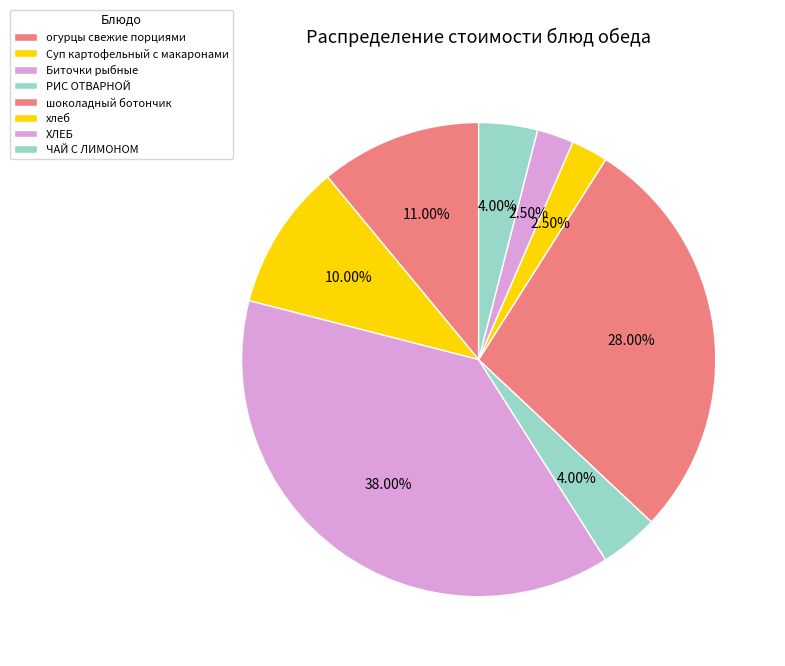

What is the change in value from огурцы свежие порциями to Суп картофельный с макаронами?

-1.0